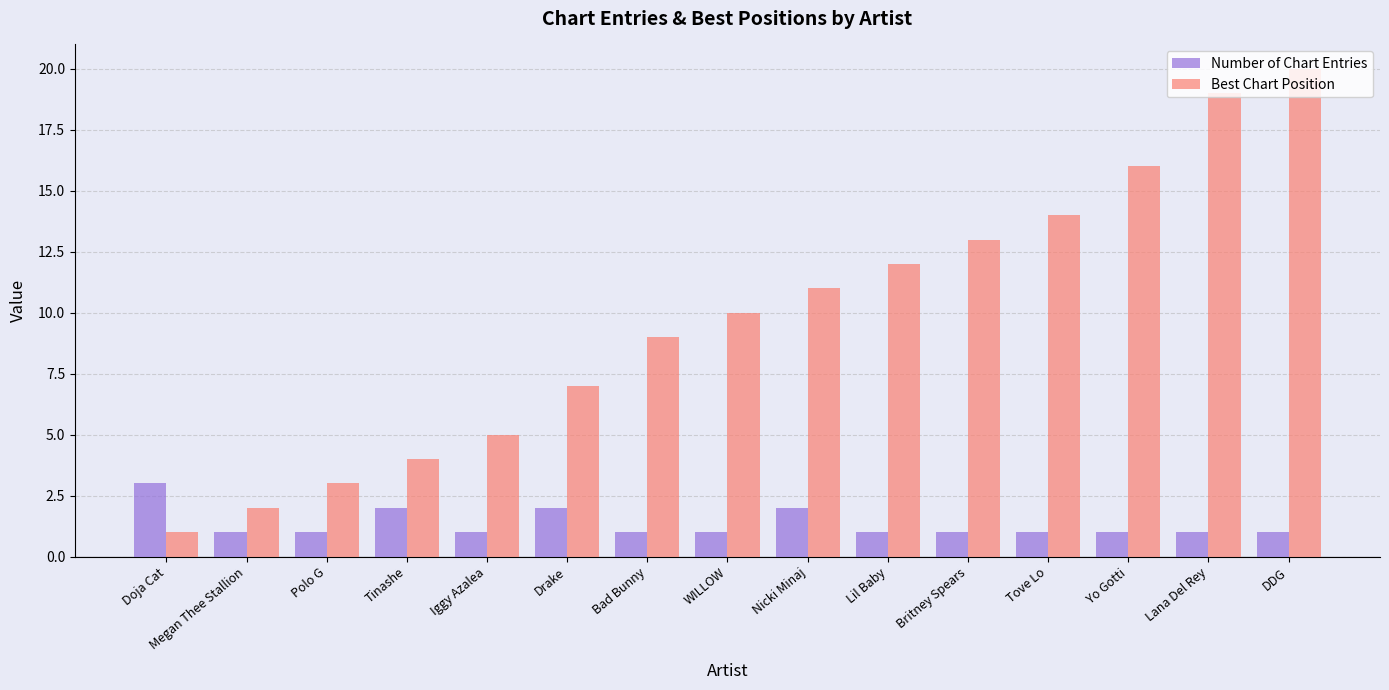

True or false: Best Chart Position has a value of 3 at Megan Thee Stallion.

False